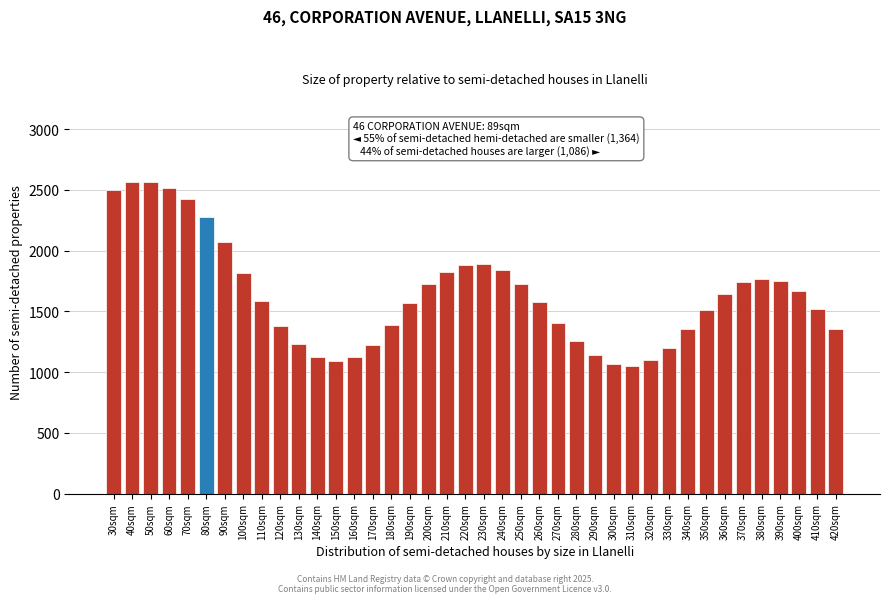

What is the change in value from 100sqm to 270sqm?

-411